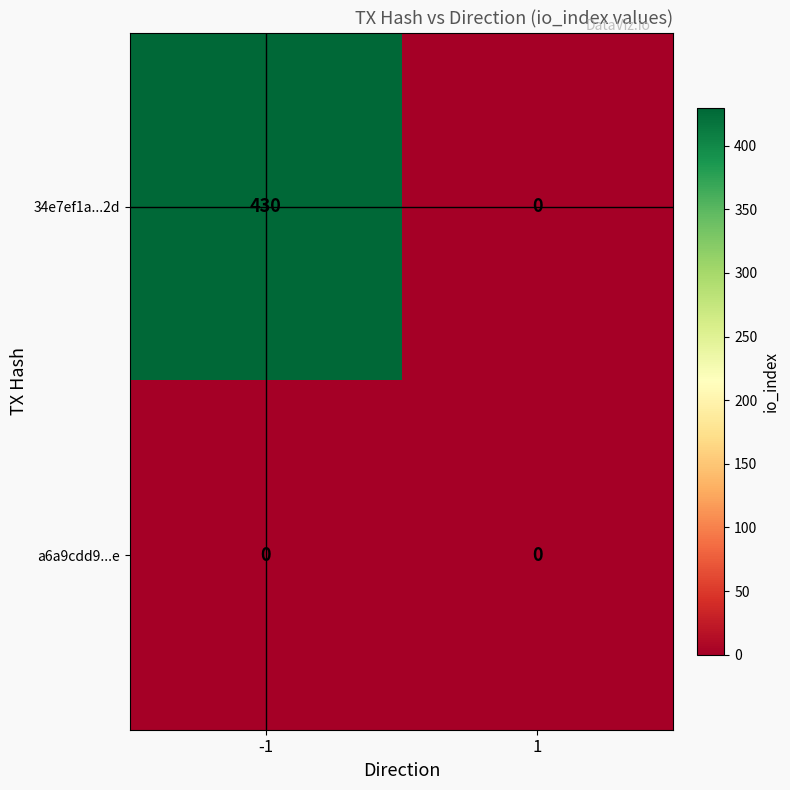

At how many categories does at least one series exceed 422?

1